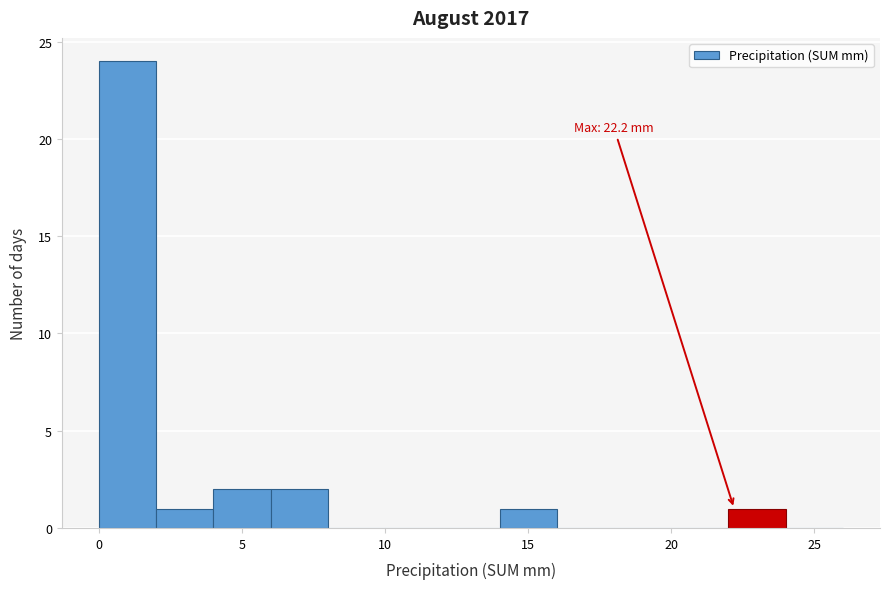

Over which range of the x-axis is the bar tallest?

0 to 2